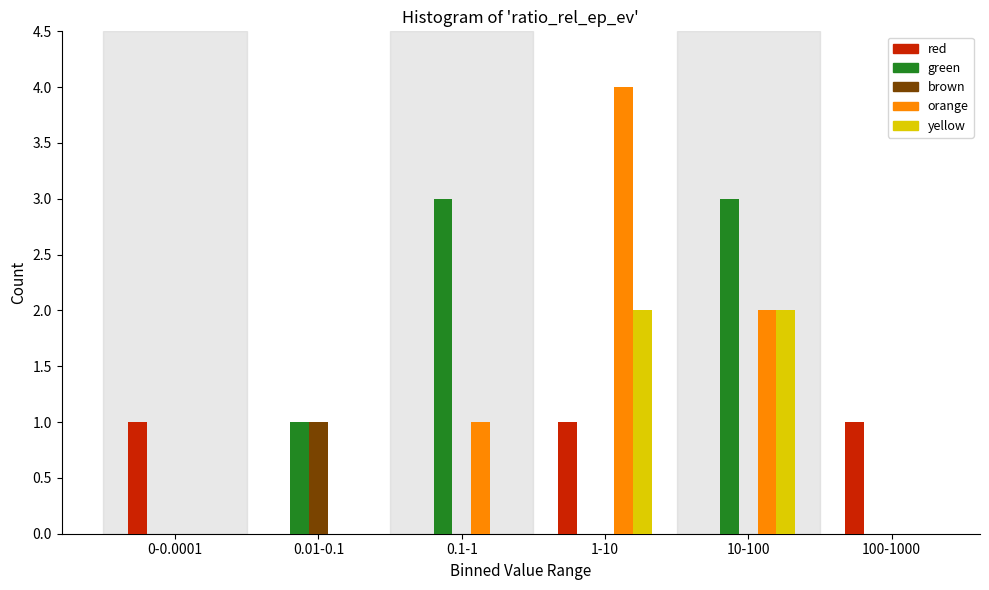

Reading left to right, list all the values displayed in this chart.

red: 0-0.0001=1	0.01-0.1=0	0.1-1=0	1-10=1	10-100=0	100-1000=1
green: 0-0.0001=0	0.01-0.1=1	0.1-1=3	1-10=0	10-100=3	100-1000=0
brown: 0-0.0001=0	0.01-0.1=1	0.1-1=0	1-10=0	10-100=0	100-1000=0
orange: 0-0.0001=0	0.01-0.1=0	0.1-1=1	1-10=4	10-100=2	100-1000=0
yellow: 0-0.0001=0	0.01-0.1=0	0.1-1=0	1-10=2	10-100=2	100-1000=0